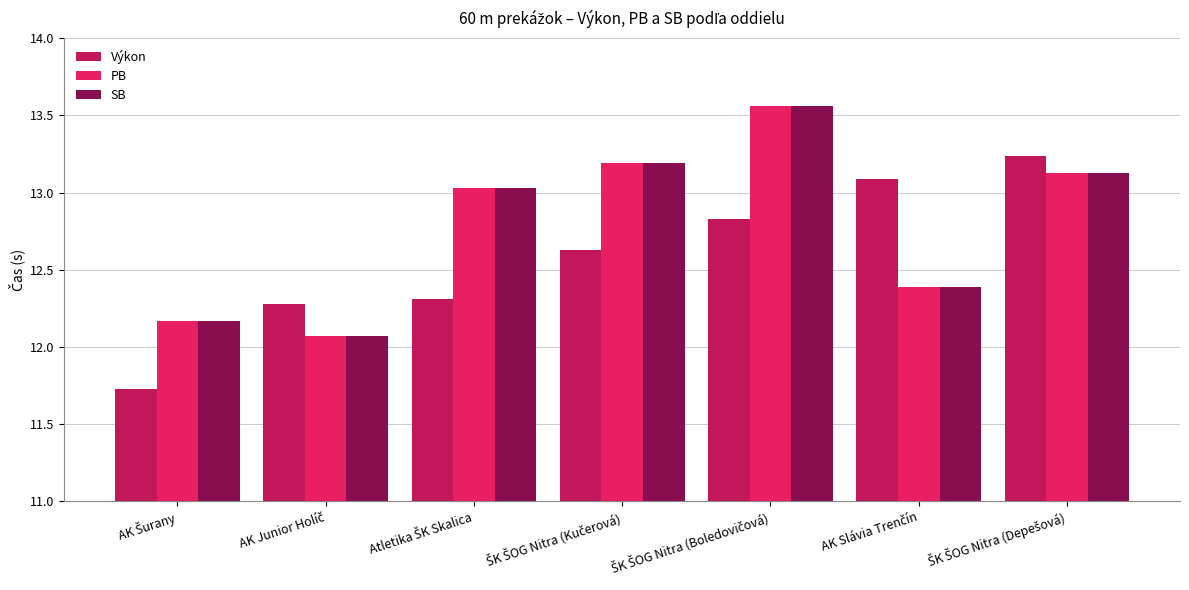

What is the sum of all PB values?

89.5